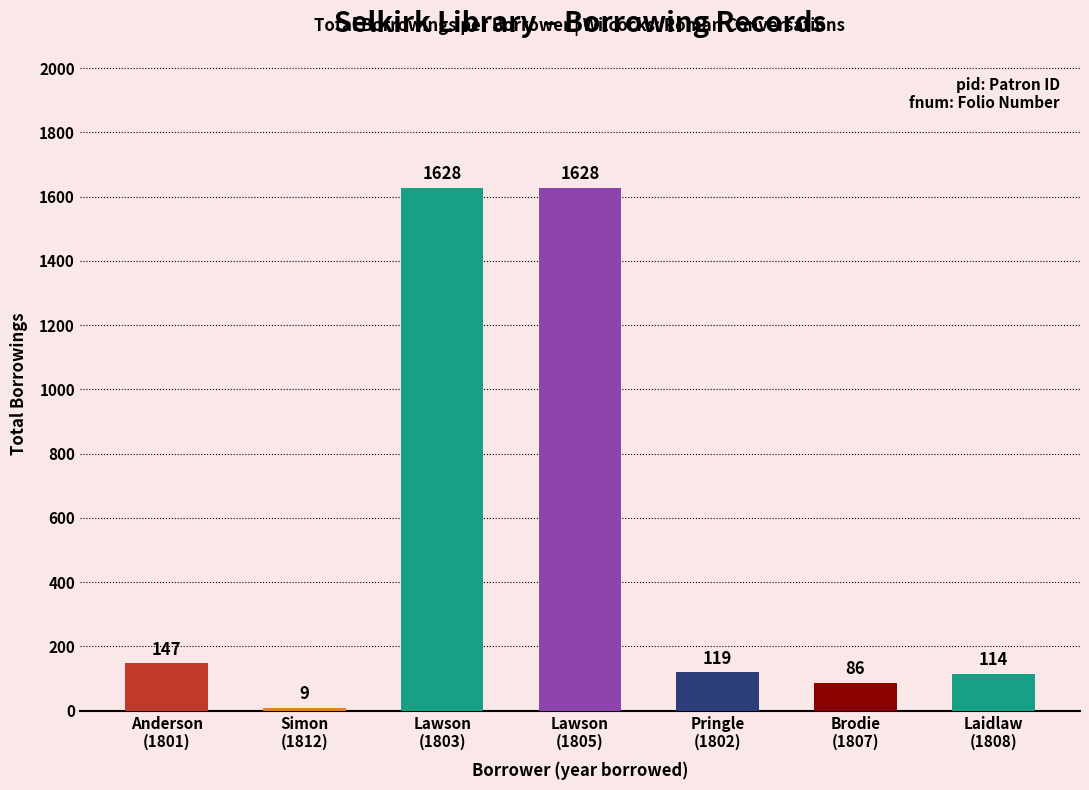

What is the smallest value displayed?

9